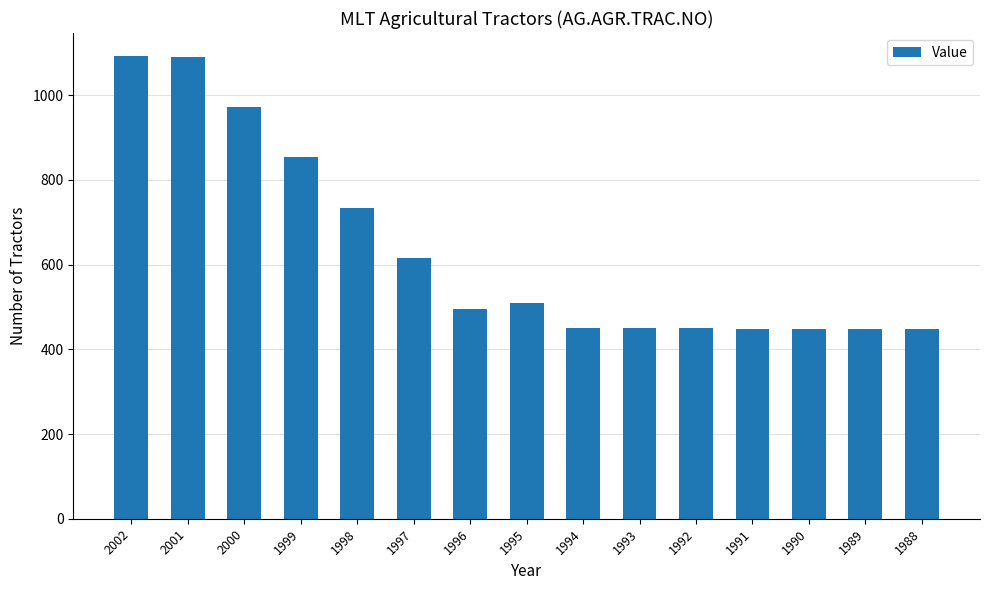

What is the difference between the maximum and minimum values?

644